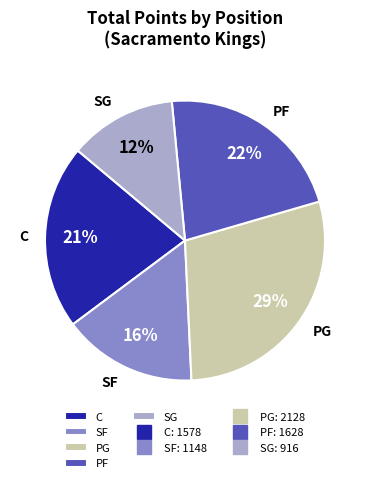

Does any single category account for the majority?

No